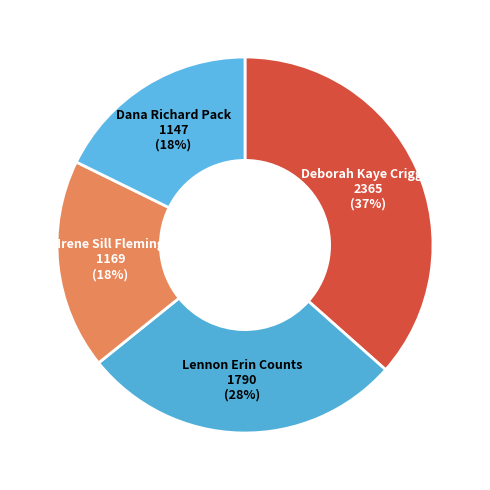

Count the number of slices in the pie.

4